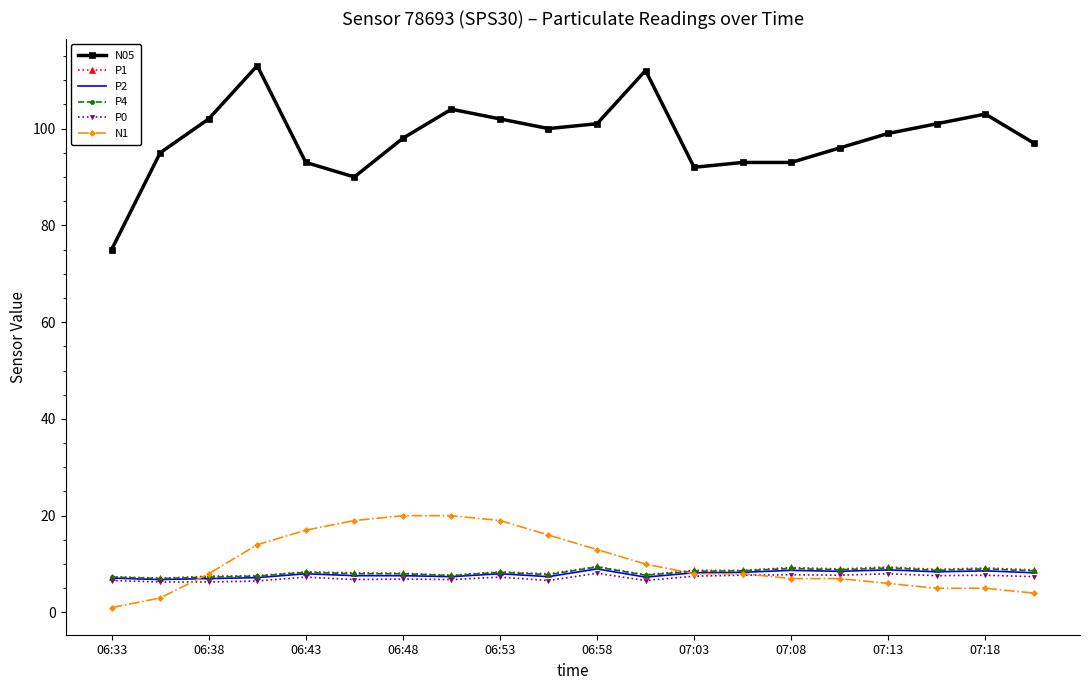

What is the minimum value for P1?

7.1